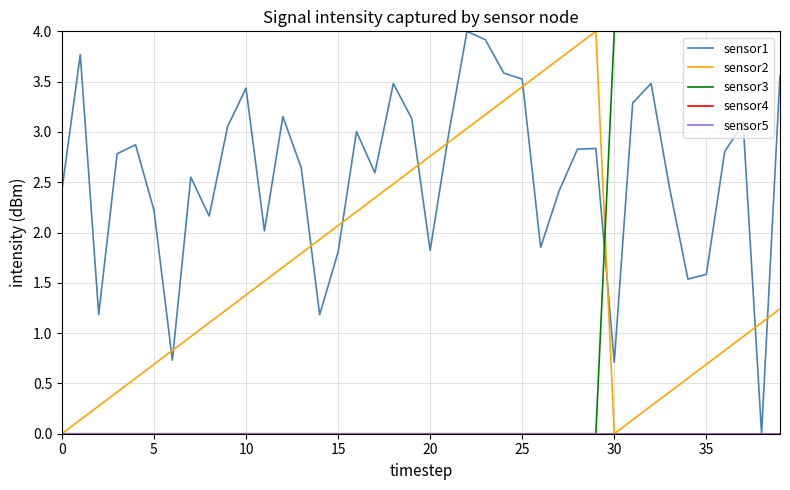

Which series has the largest total across all categories?

sensor1